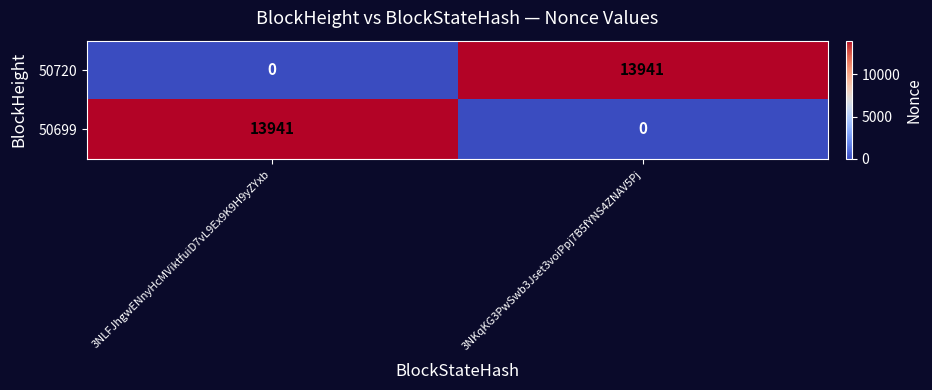

What is the spread (max minus min) of values at 3NLFJhgwENnyHcMViktfuiD7vL9Ex9K9H9yZYxb?

13941